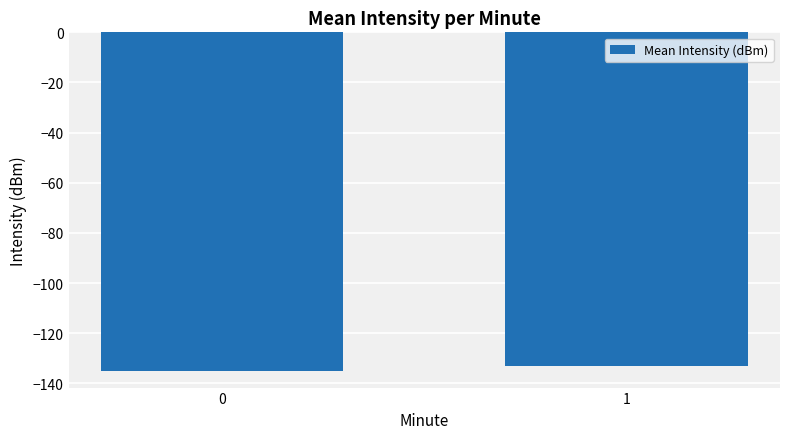

Read the value at 0.

-134.9